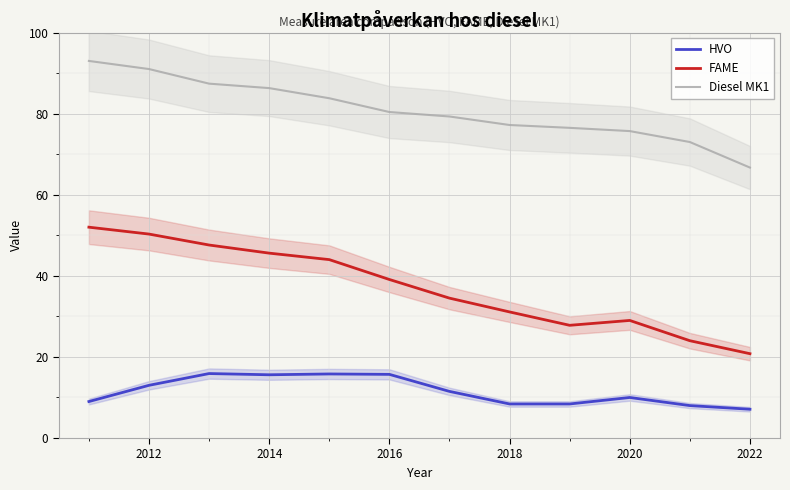

Reading right to left, what are all the values shown in this chart?

HVO: 7.1	8.0	10.0	8.4	8.4	11.5	15.7	15.8	15.6	15.9	13.0	9.0
FAME: 20.8	24.0	29.0	27.8	31.1	34.5	39.1	44.0	45.6	47.6	50.3	52.0
Diesel MK1: 66.7	73.0	75.7	76.5	77.2	79.3	80.4	83.8	86.3	87.4	91.0	93.0